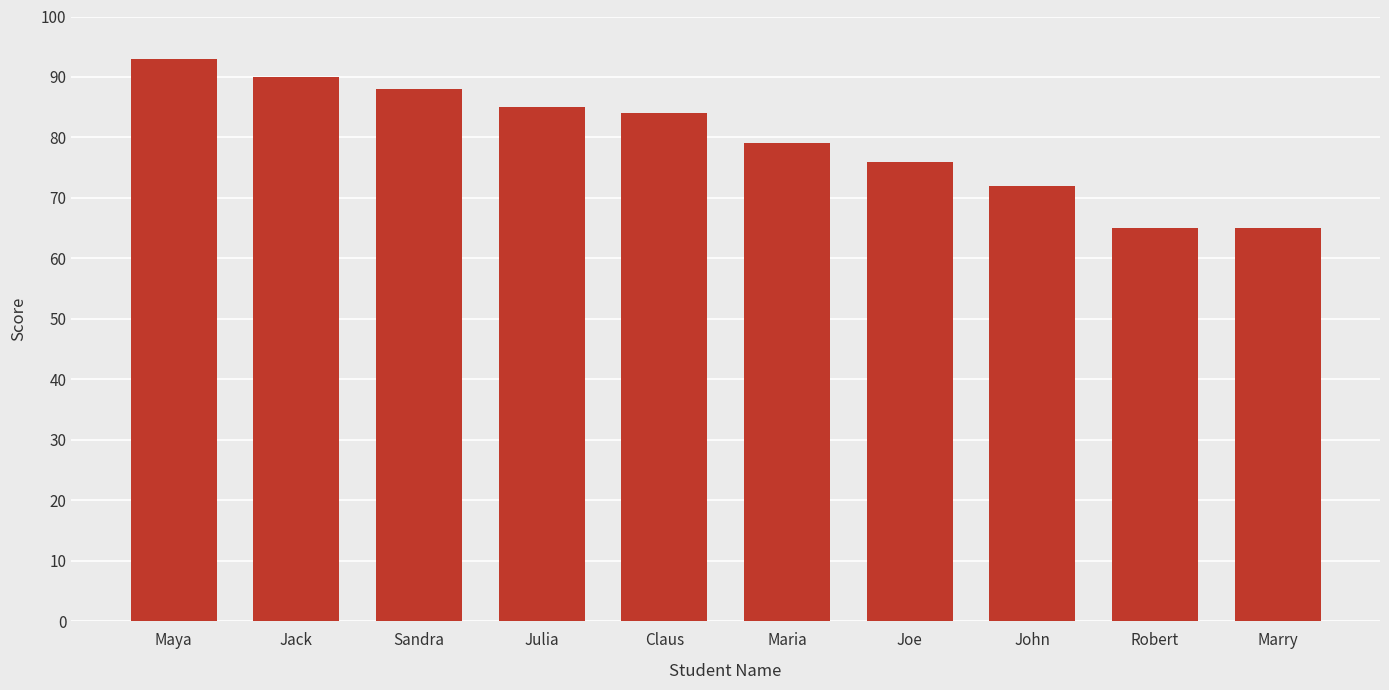

What is the label of the 4th bar from the left?

Julia